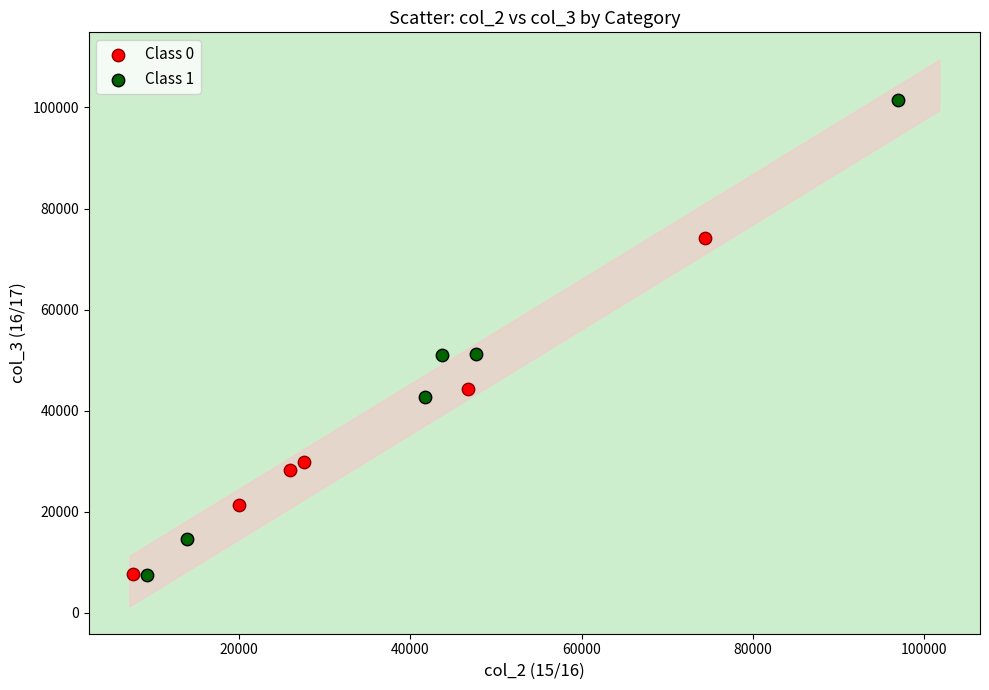

Which series contains the highest Y value?

Class 1